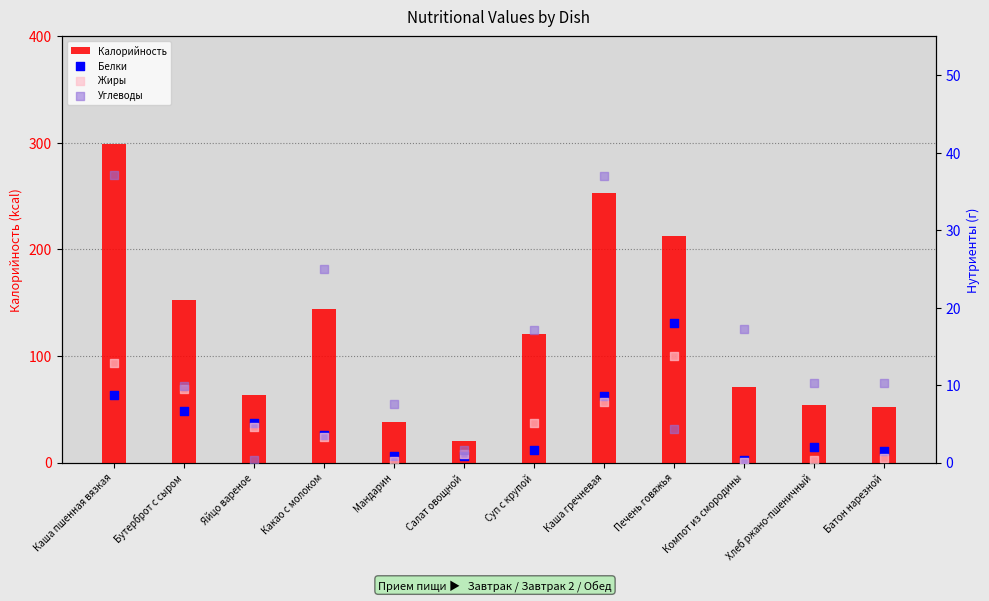

Which series has the largest total across all categories?

Калорийность